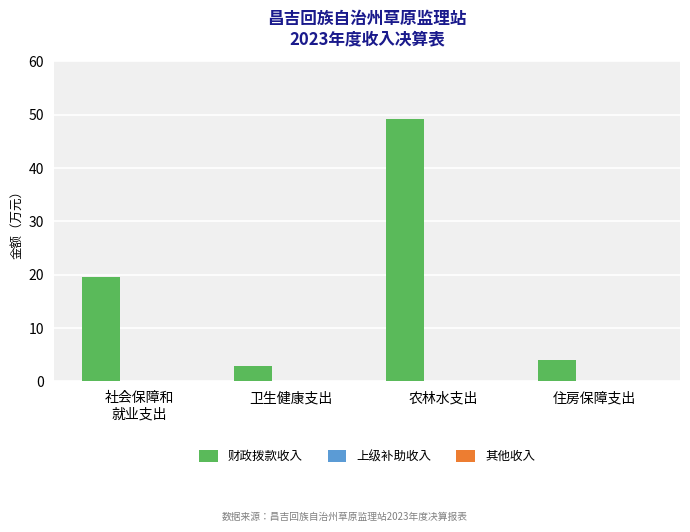

Reading left to right, extract all data points from this chart.

19.6	2.8	49.3	4.1